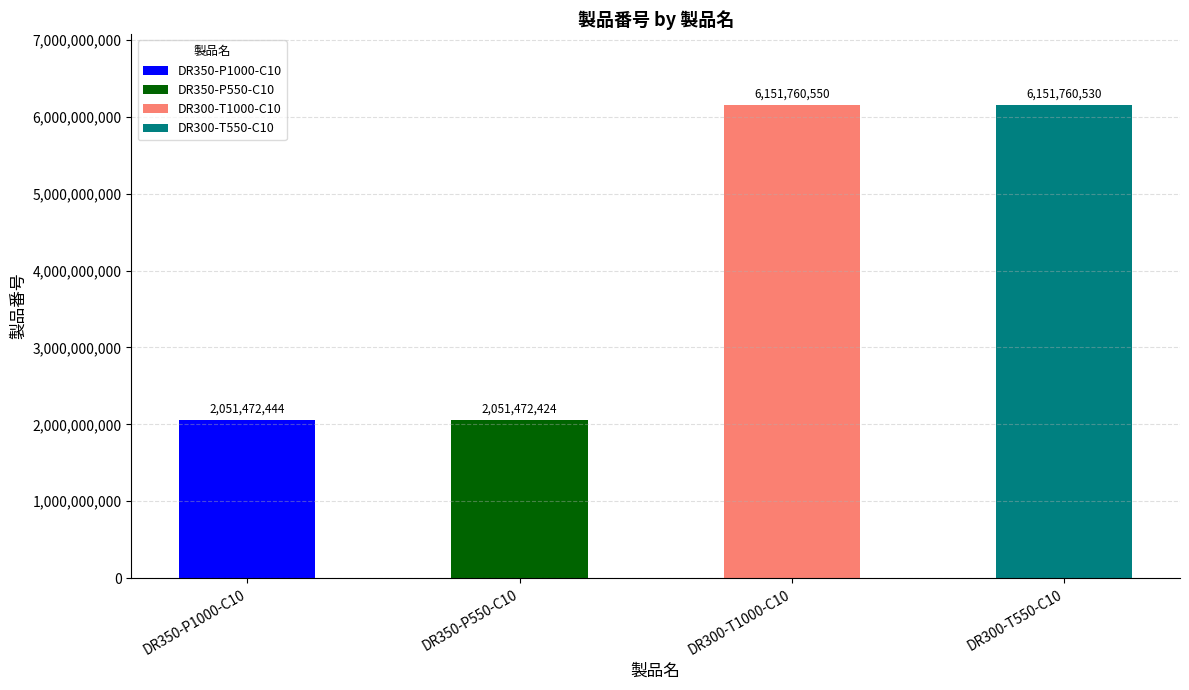

What is the sum of the values at DR300-T1000-C10 and DR350-P550-C10?

8203232974